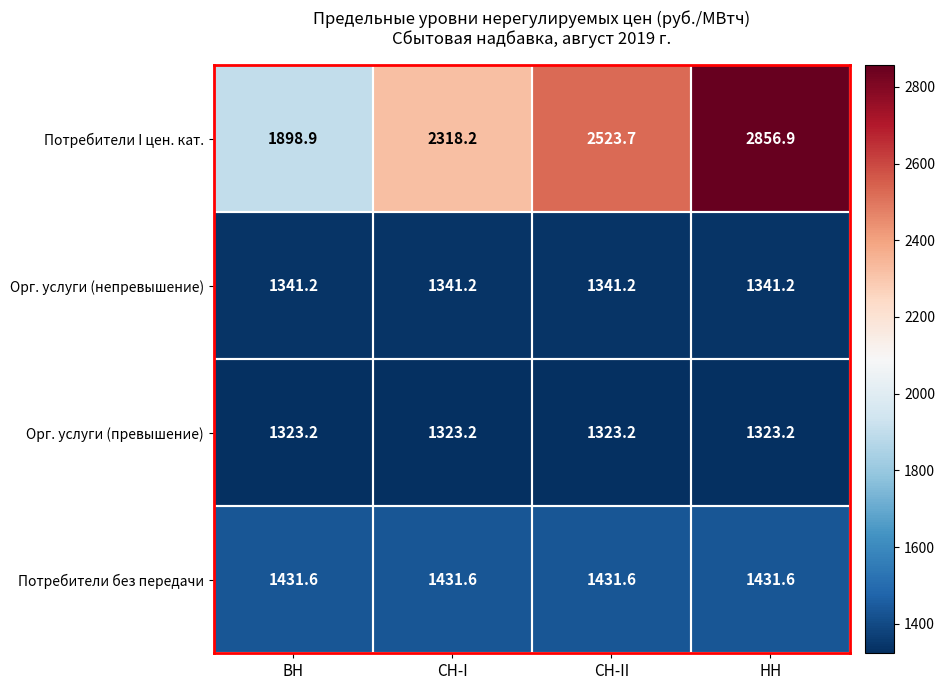

Is it true that Орг. услуги (непревышение) equals 737.3 at СН-I?

False